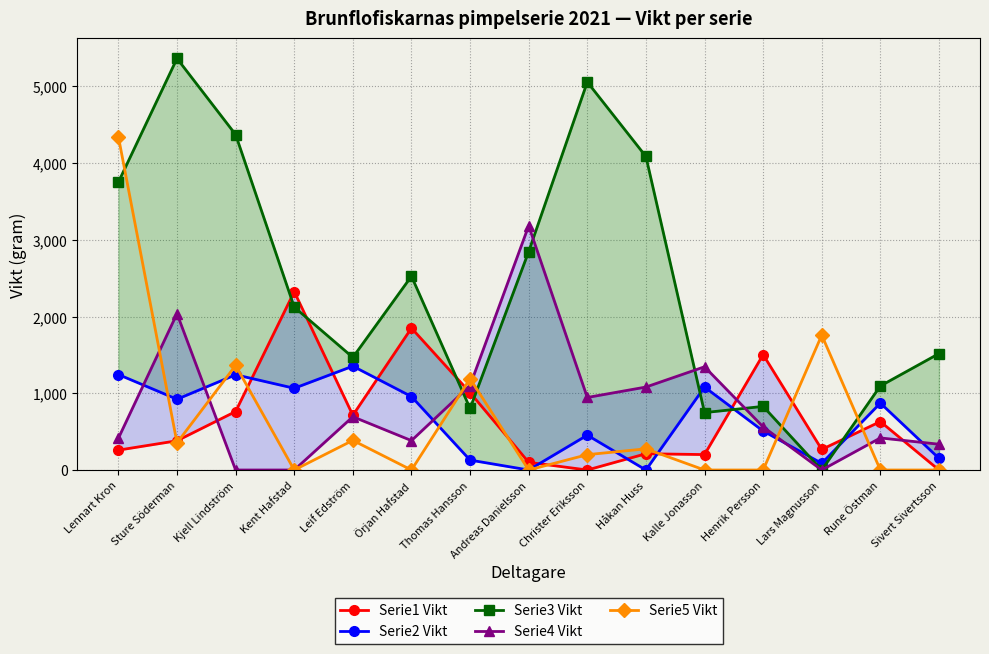

What is the difference between the Serie5 Vikt values at Andreas Danielsson and Lennart Kron?

4342